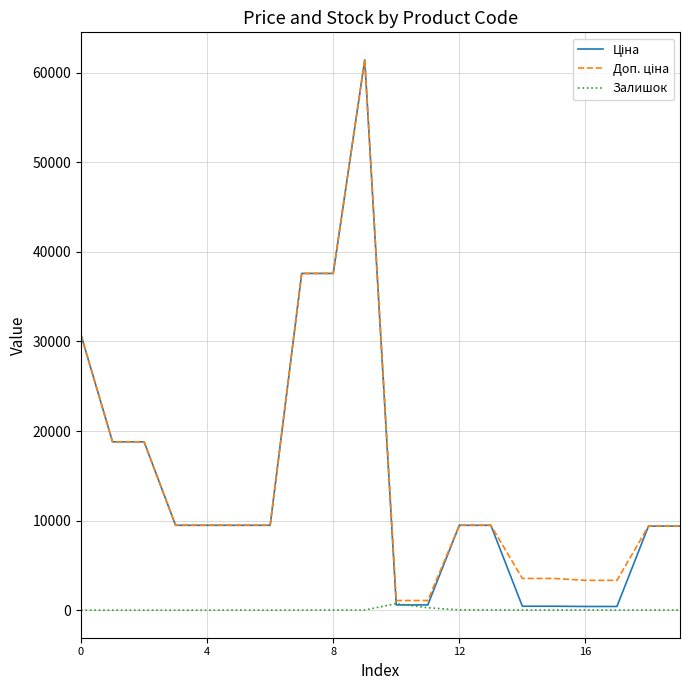

What is the maximum value shown in the chart?

61434.3